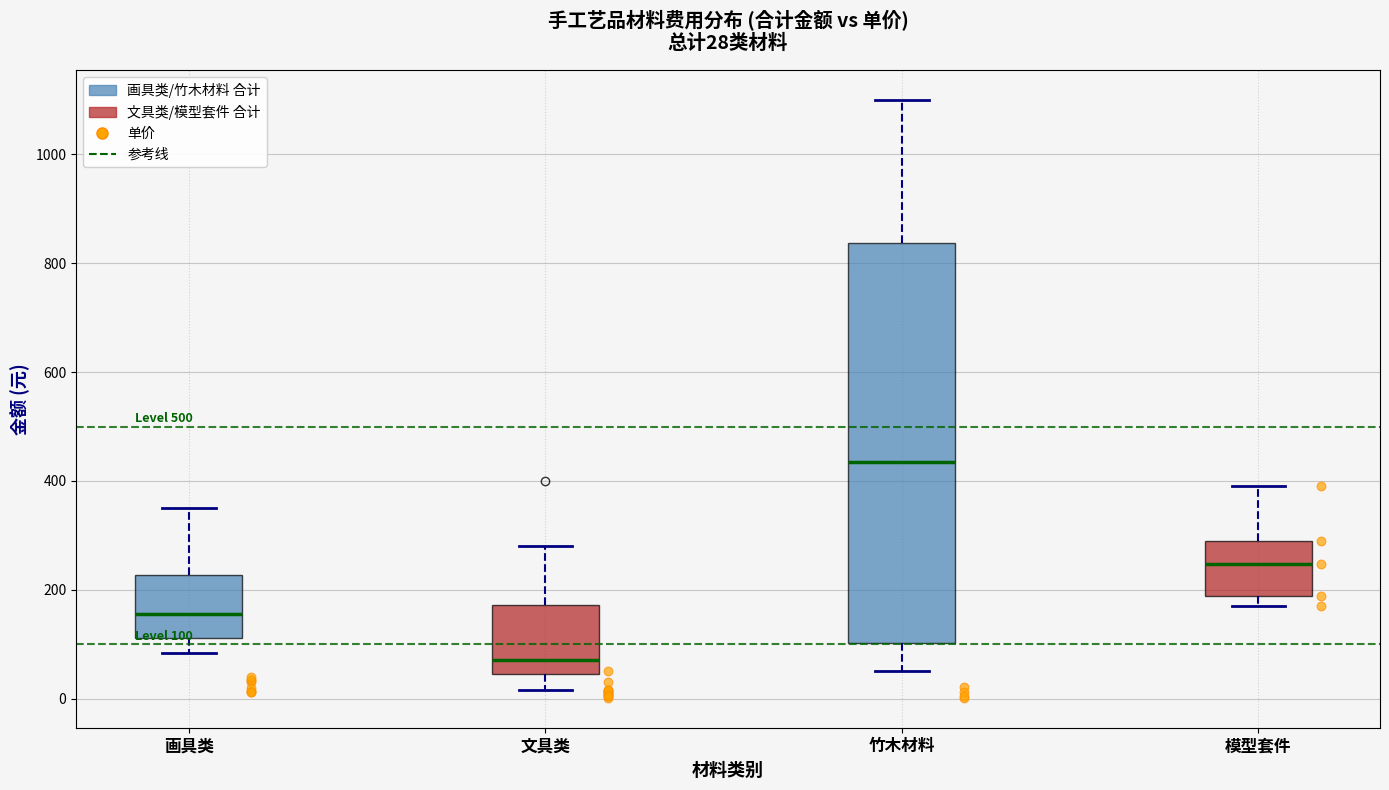

Which box is the tallest, from its lower edge to its upper edge?

竹木材料